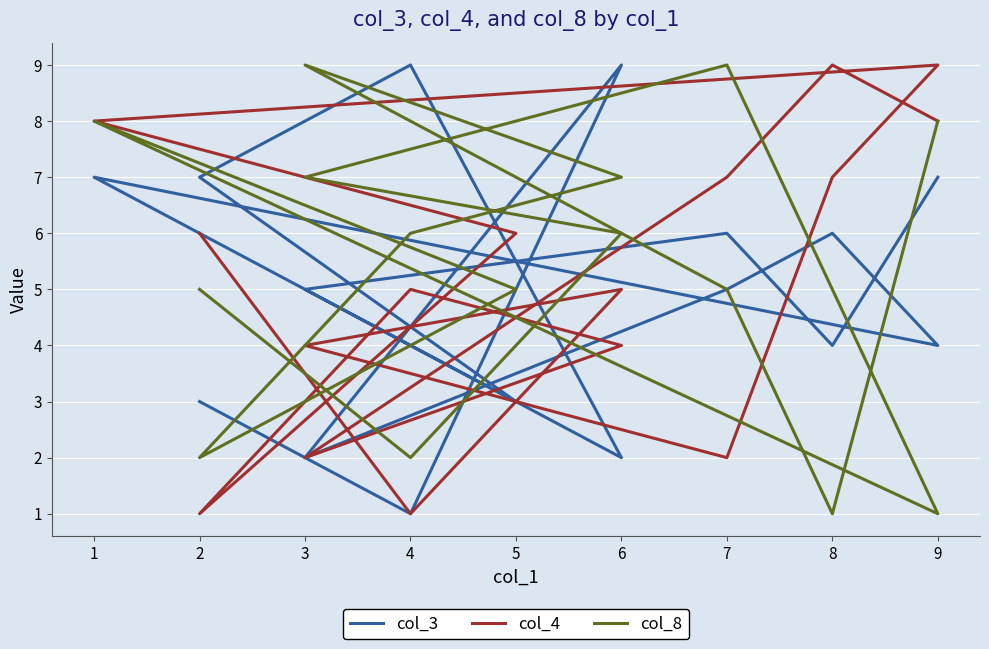

After their last crossing, which series has the higher values: col_4 or col_3?

col_4